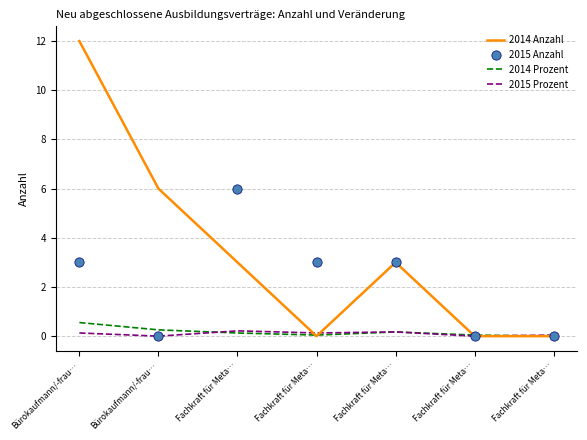

Which series has the widest spread of Y values?

2014 Anzahl